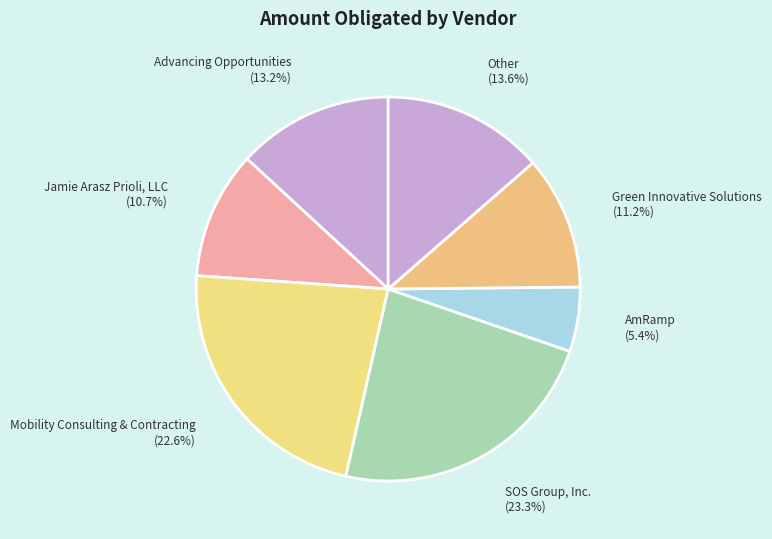

Combined, what portion of the pie is Advancing Opportunities and AmRamp?

18.6%